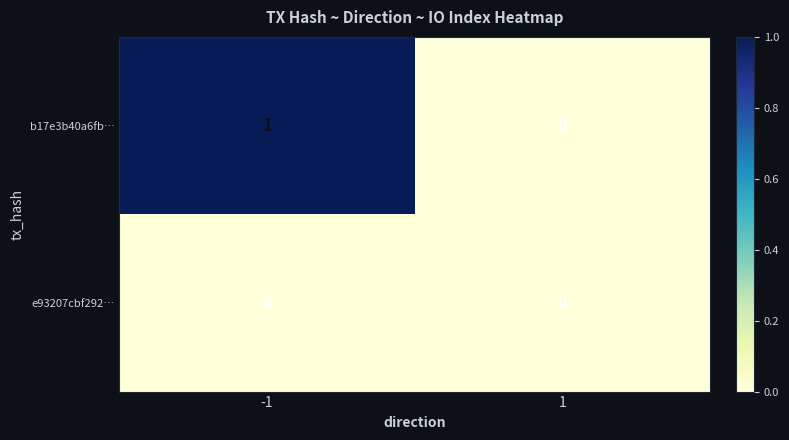

Which series has the widest spread of values?

b17e3b40a6fb…